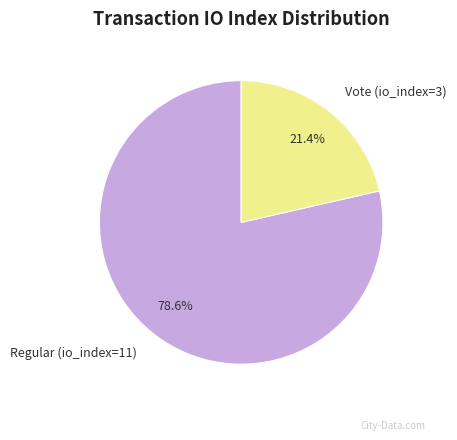

Count the number of slices in the pie.

2